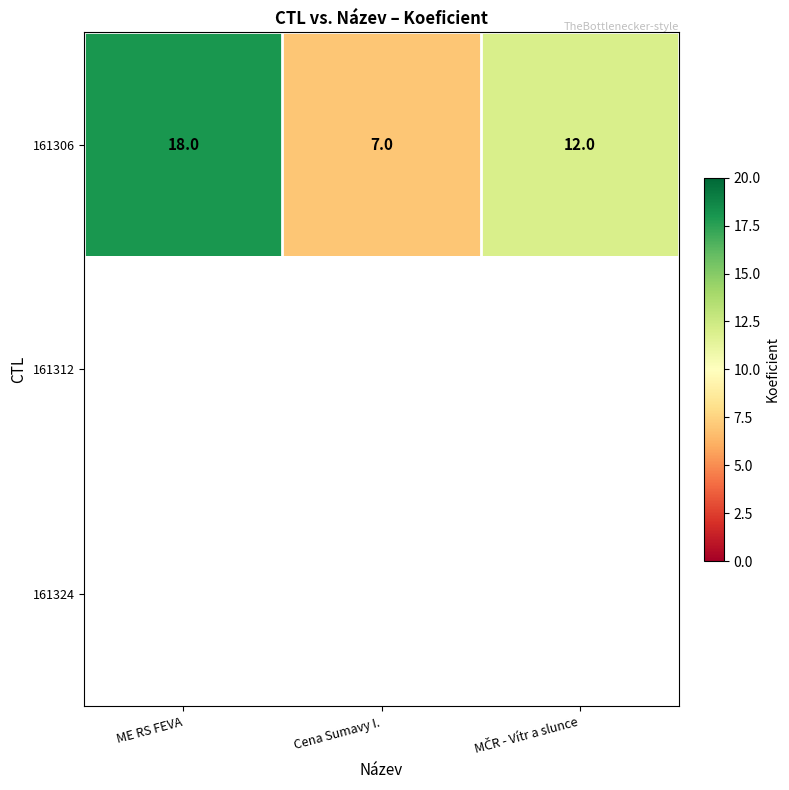

Is it true that 161306 equals 10 at Cena Sumavy I.?

False